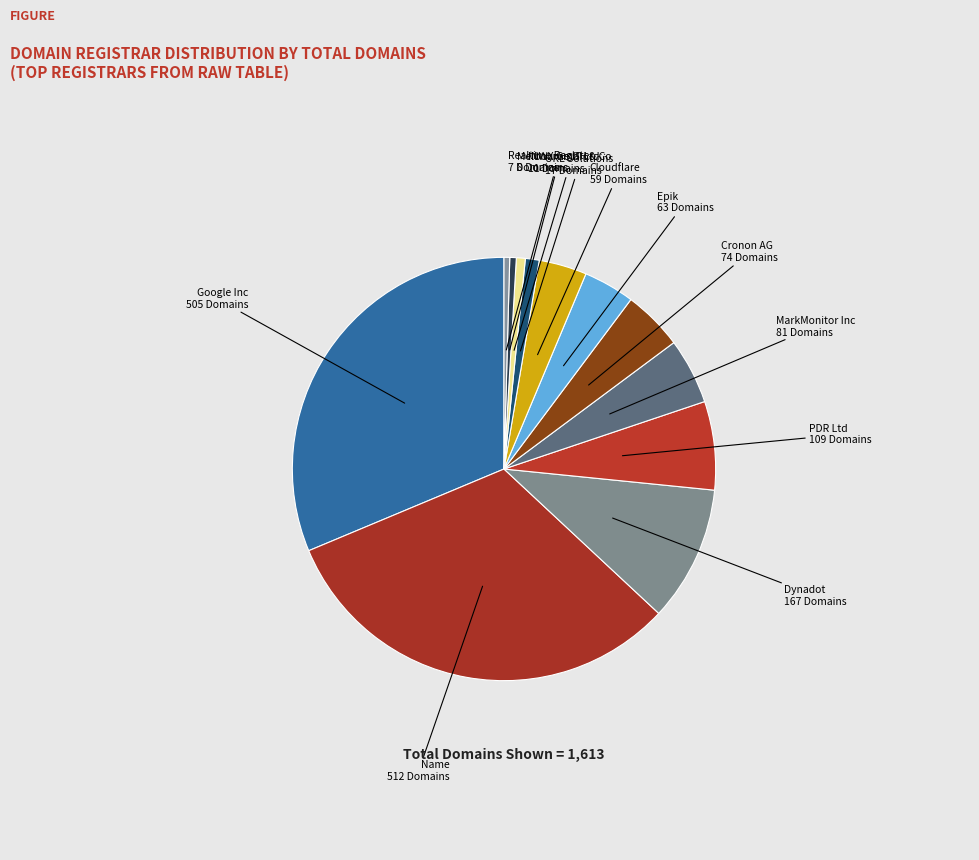

How many segments does this pie chart have?

12